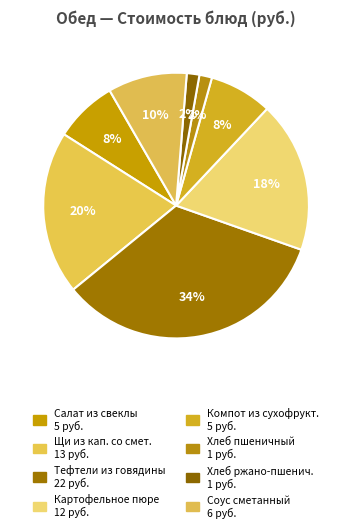

What is the largest slice in the pie chart?

Тефтели из говядины паровые